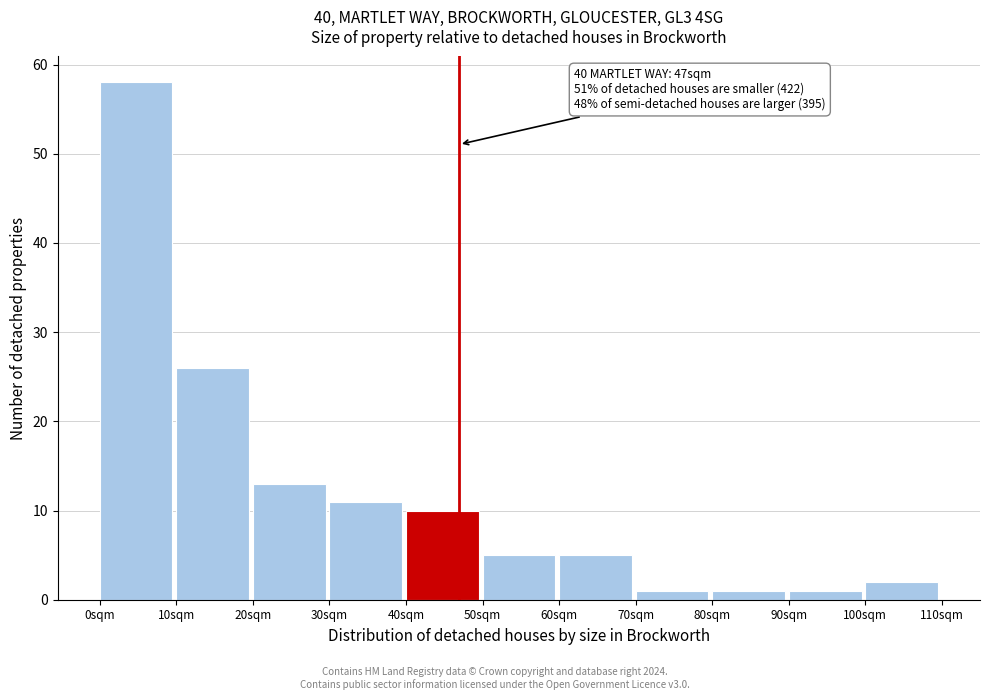

Over which range of the x-axis is the bar tallest?

0 to 10